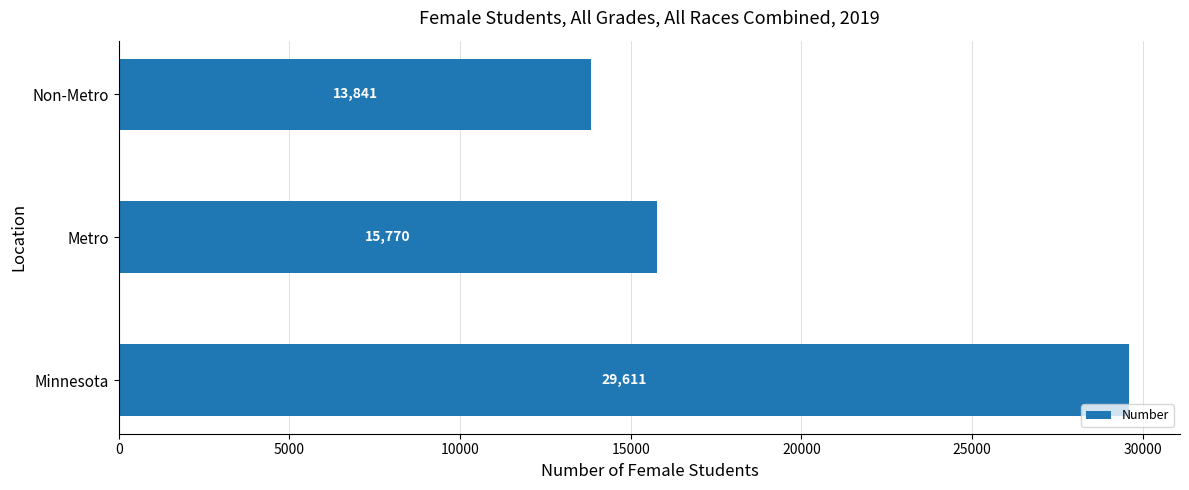

List the labels in order of value, largest first.

Minnesota, Metro, Non-Metro